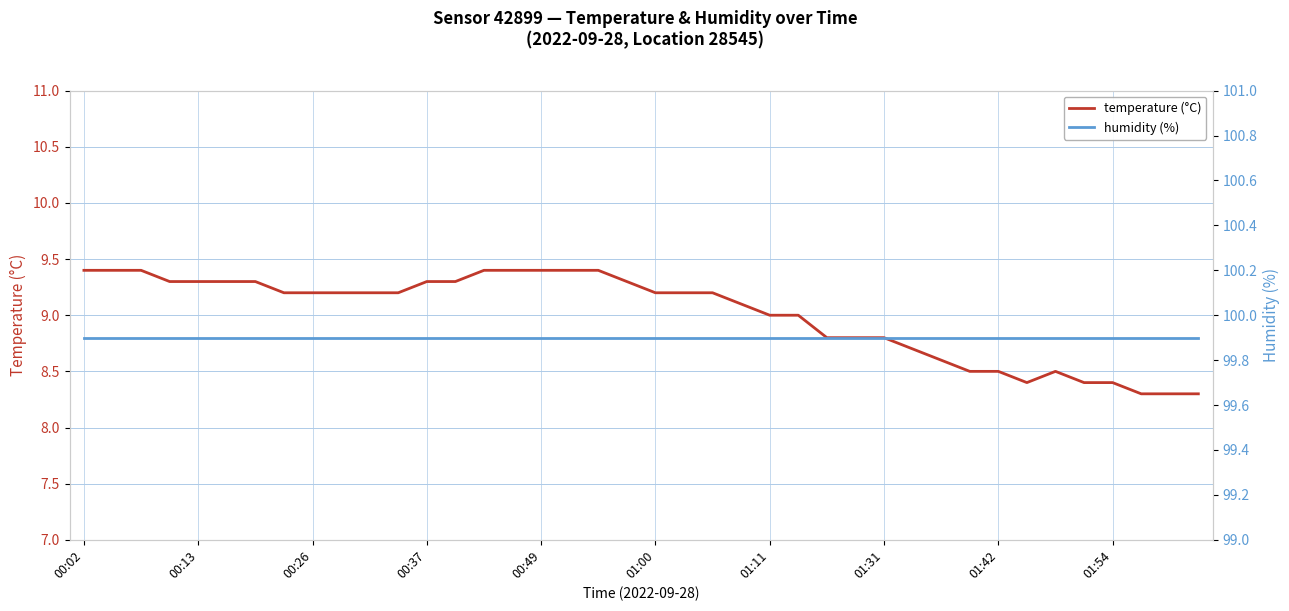

True or false: humidity (%) and temperature (°C) cross at least once.

False